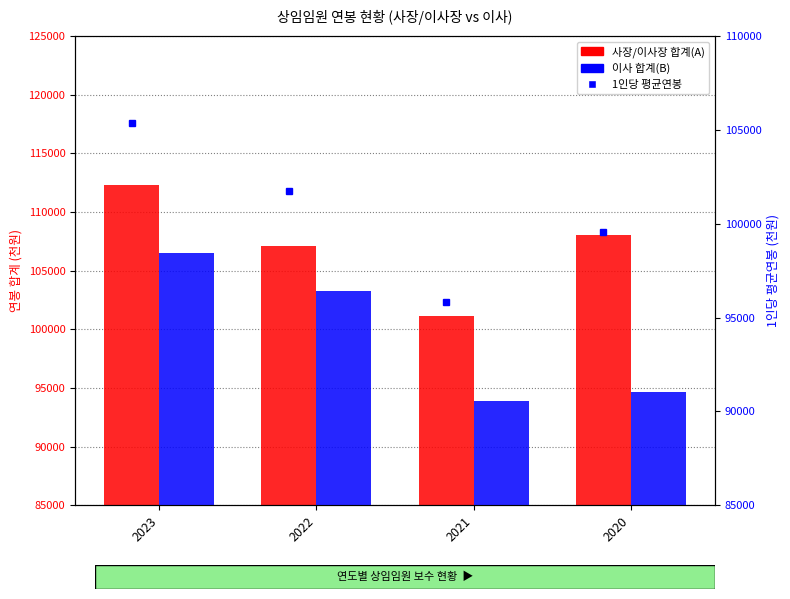

What is the difference between the highest and lowest values at 2022?

10678